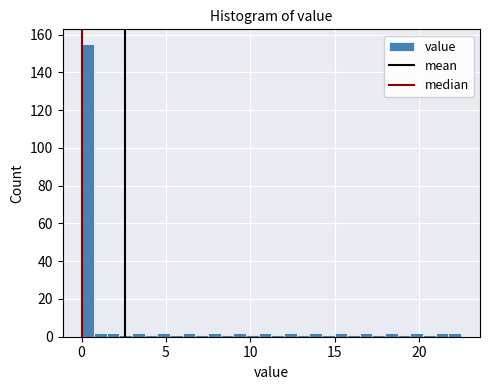

Read against the x-axis, roughly where is the centre of the tallest bar?

0.5